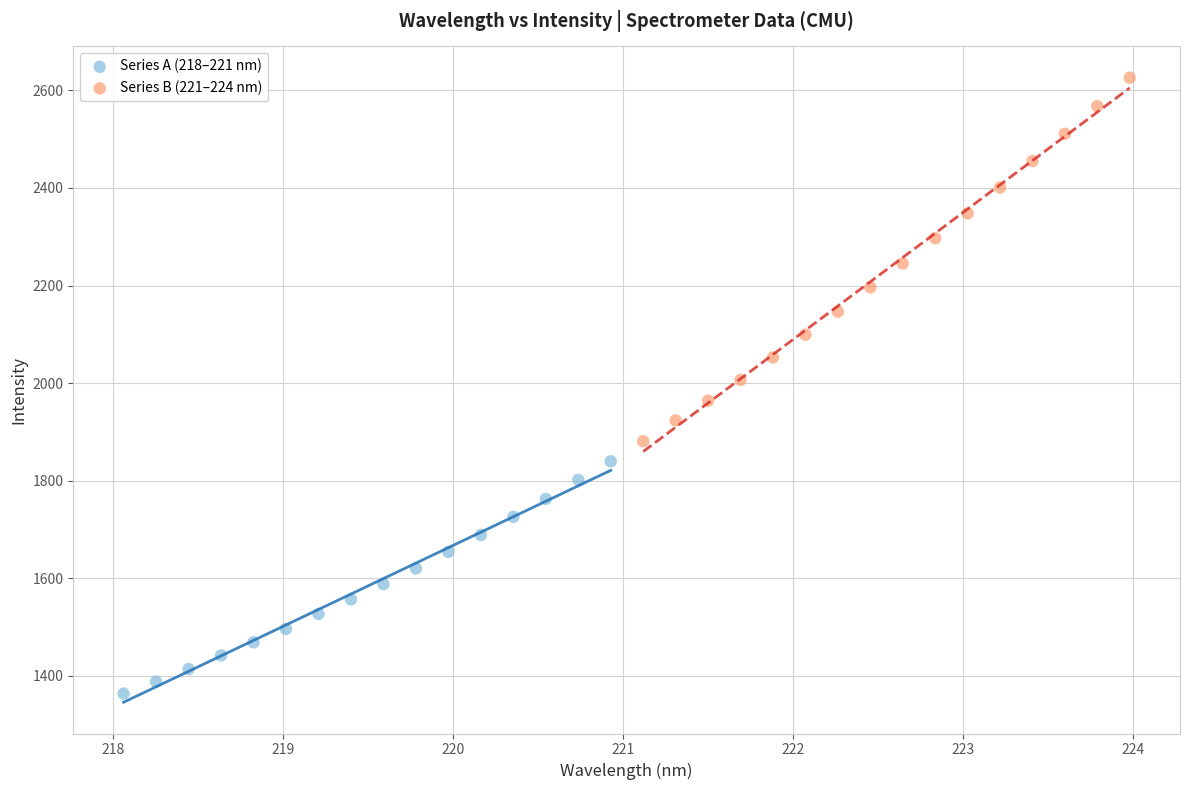

Which series reaches the maximum Y coordinate?

Series B (221–224 nm)